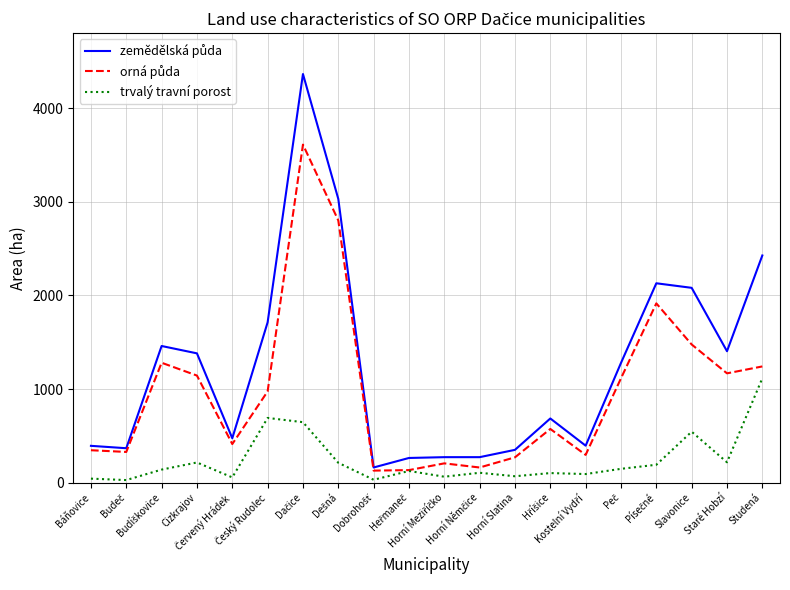

What is the approximate value of trvalý travní porost at Horní Meziříčko?

63.2